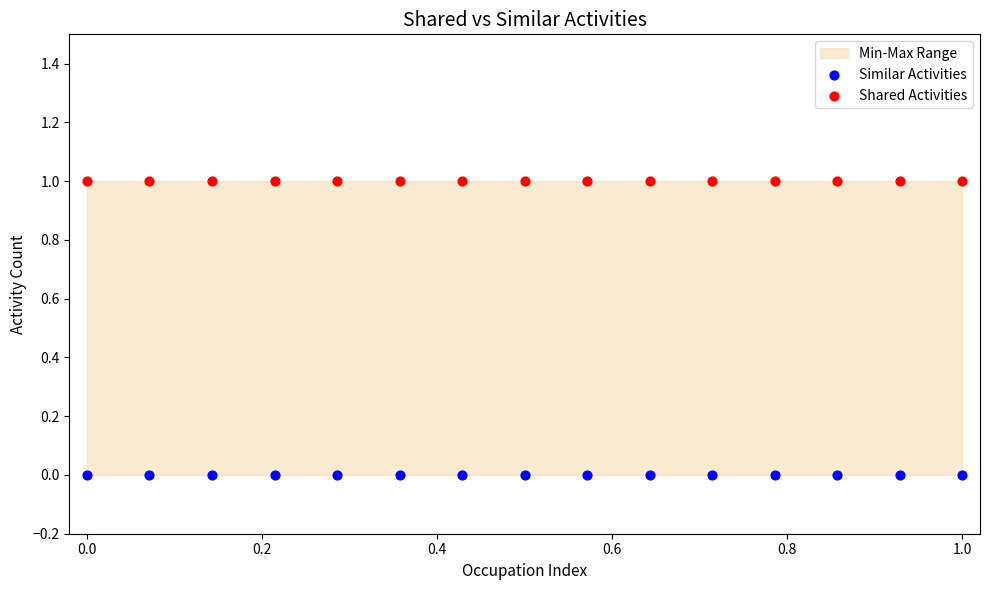

Which series reaches the maximum Y coordinate?

Shared Activities